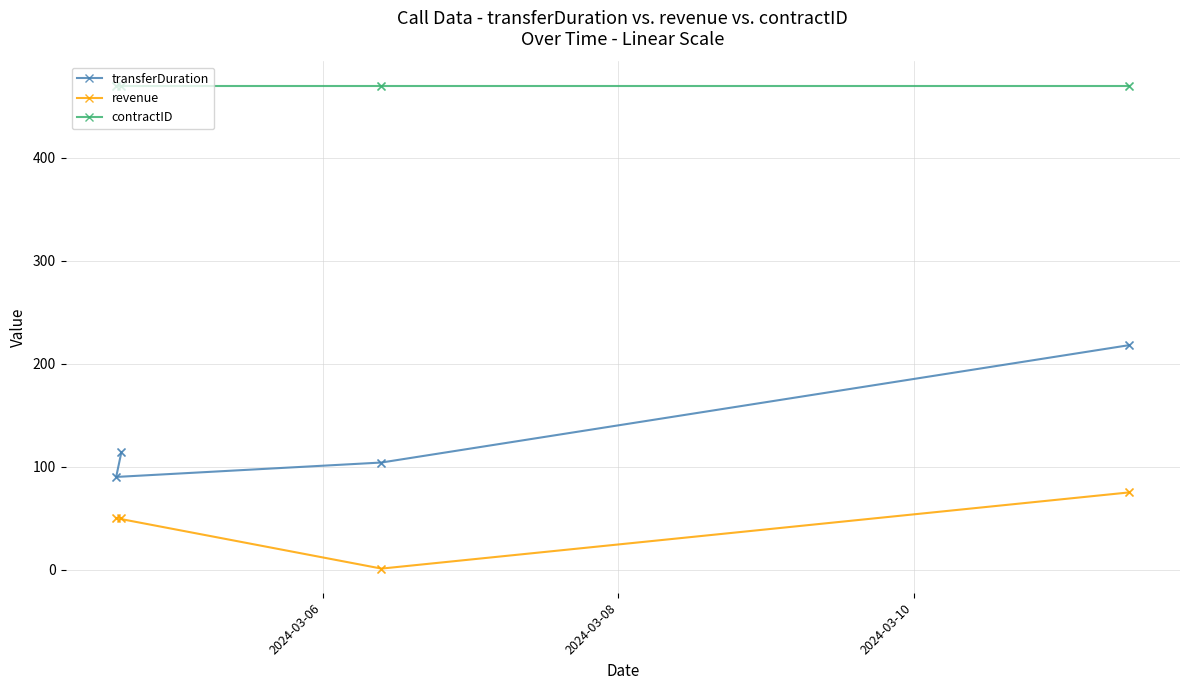

What are all the series names shown in the legend?

transferDuration, revenue, contractID